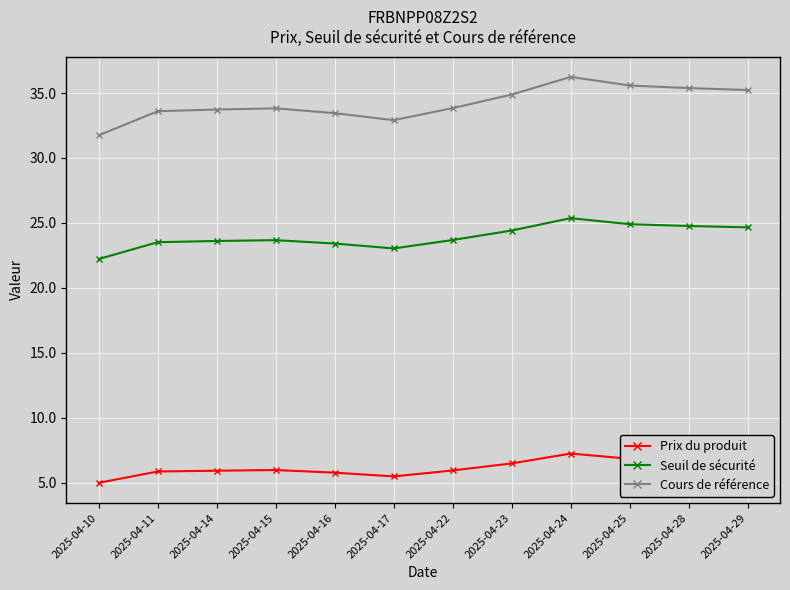

What is the spread (max minus min) of values at 2025-04-14?

27.8